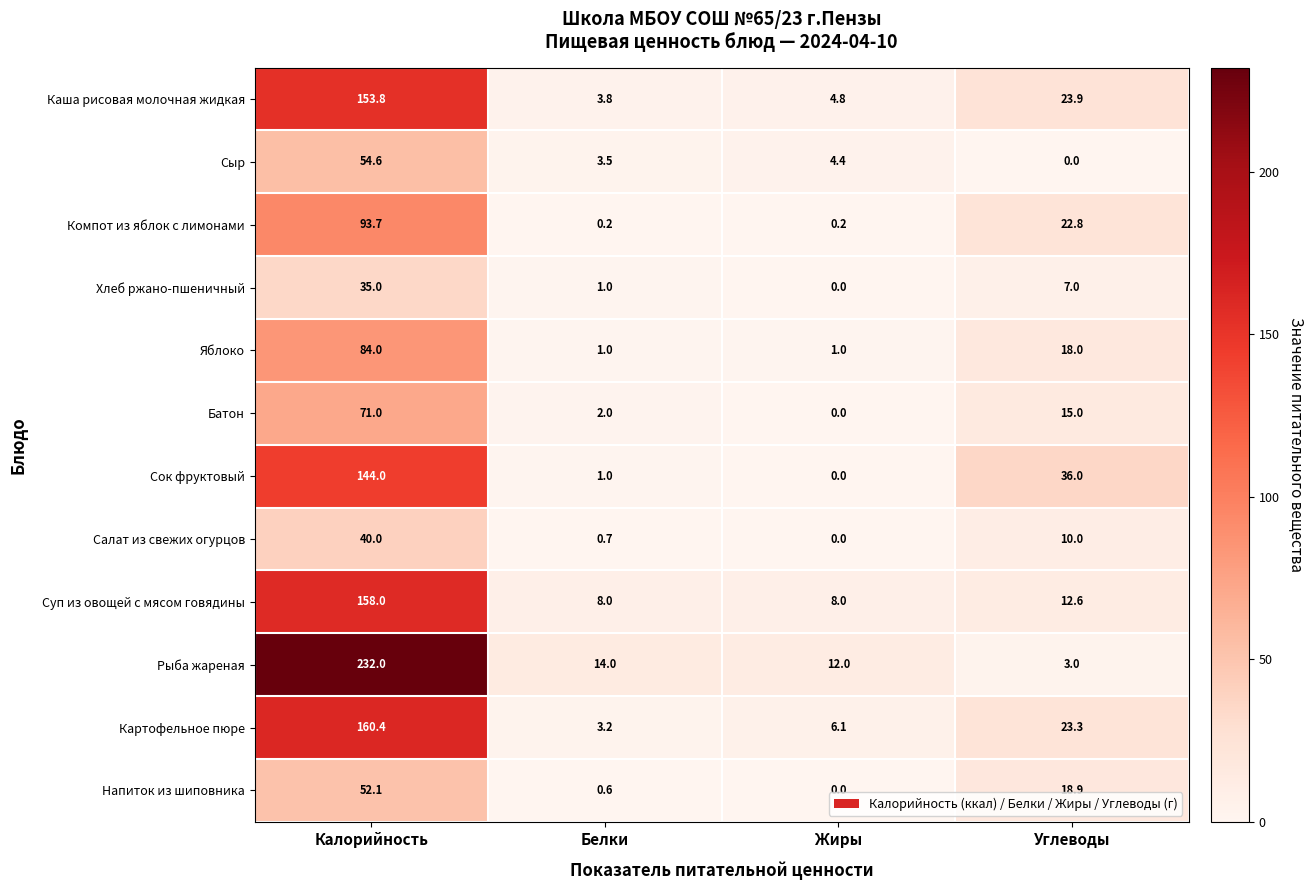

What is the sum of the Каша рисовая молочная жидкая values at Белки and Жиры?

8.6